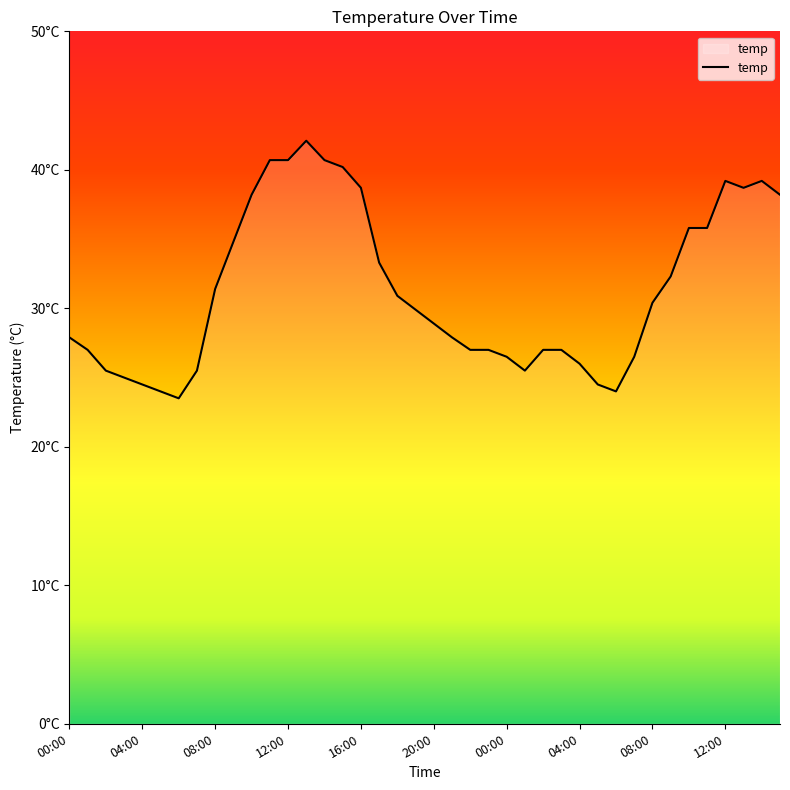

Count the number of data series in this chart.

1